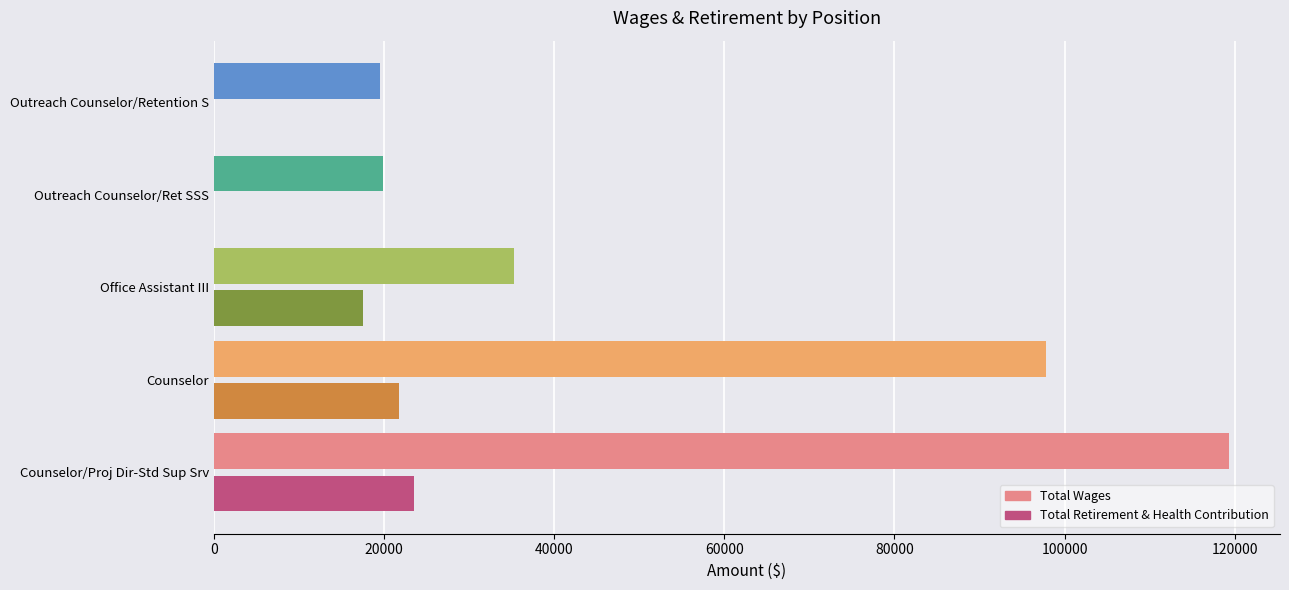

Which series has the largest total across all categories?

Total Wages